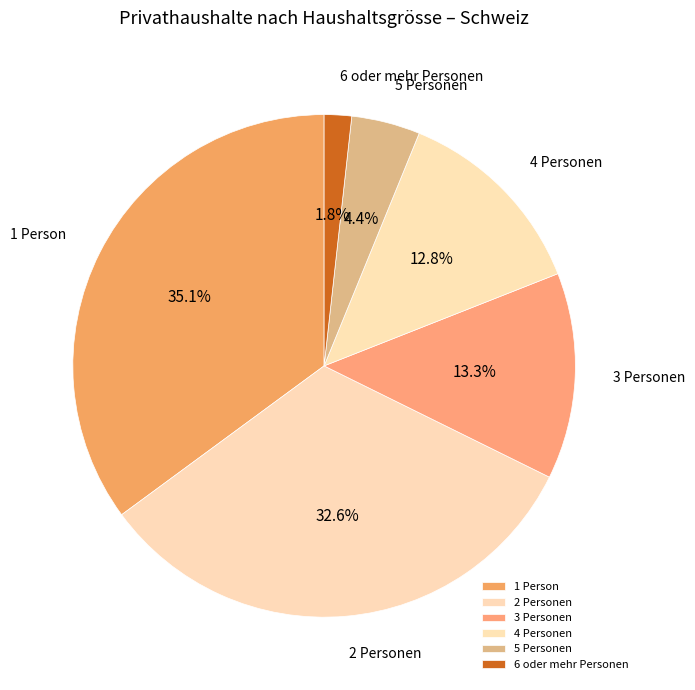

How much of the chart is everything except 4 Personen?

87.2%